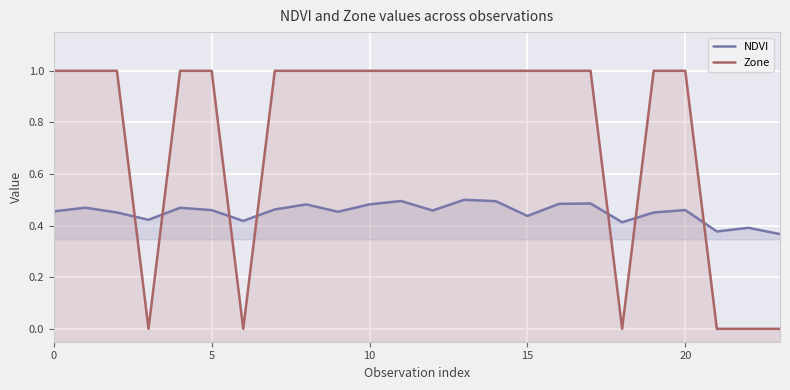

List the series in order of their peak value, lowest first.

NDVI, Zone